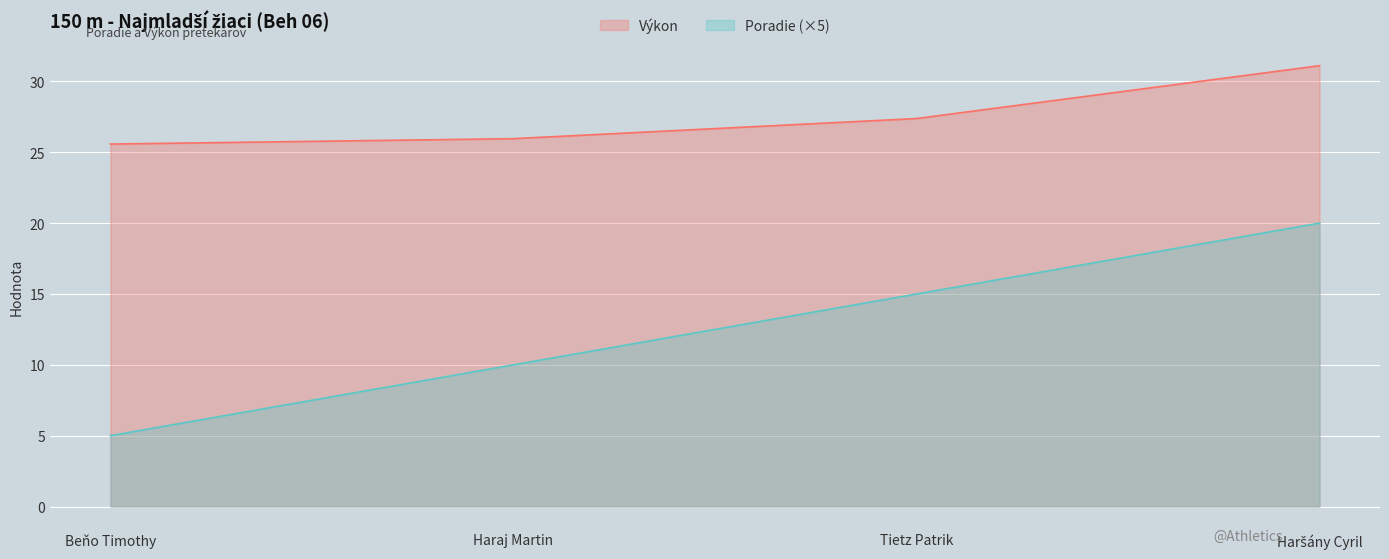

True or false: Výkon and Poradie intersect in this chart.

False